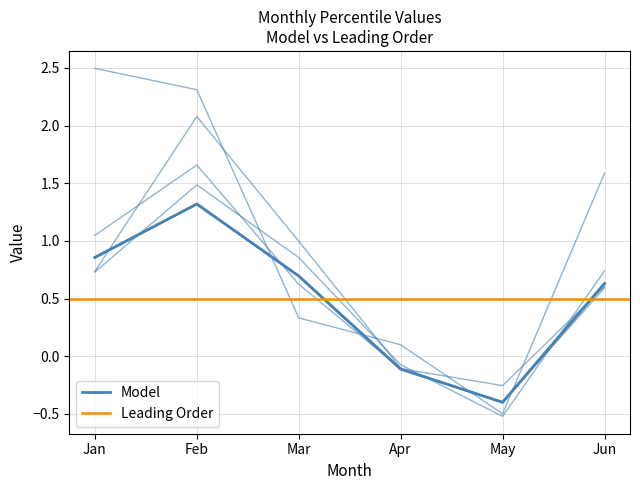

Reading left to right, transcribe all the data shown in this chart.

pct05: Jan=2.5	Feb=2.3	Mar=0.3	Apr=0.1	May=-0.5	Jun=1.6
pct25: Jan=1.0	Feb=1.7	Mar=0.6	Apr=-0.1	May=-0.3	Jun=0.6
pct50: Jan=0.9	Feb=1.3	Mar=0.7	Apr=-0.1	May=-0.4	Jun=0.6
pct75: Jan=0.7	Feb=1.5	Mar=0.9	Apr=-0.1	May=-0.5	Jun=0.7
pct95: Jan=0.7	Feb=2.1	Mar=1.0	Apr=-0.1	May=-0.4	Jun=0.6